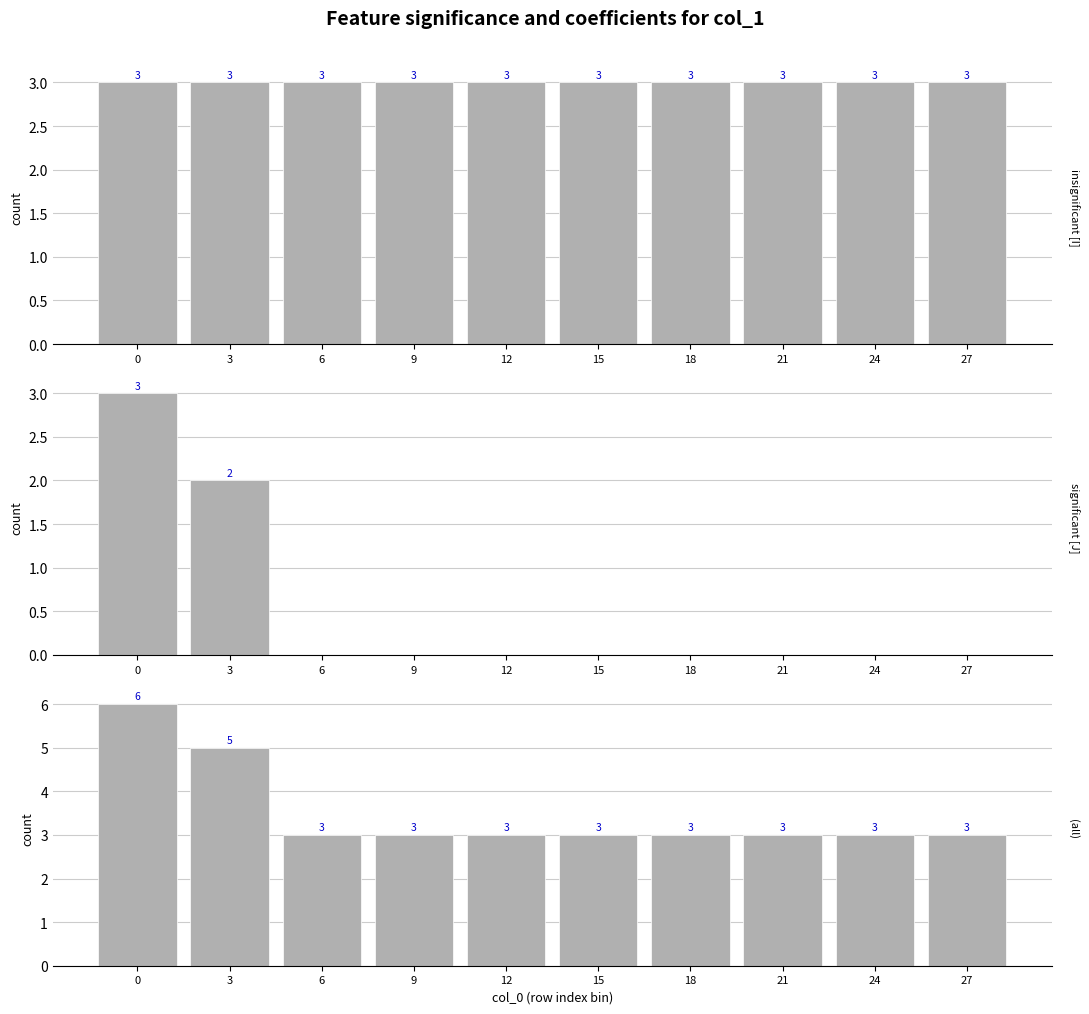

List the series in order of their overall mean, highest first.

(all), insignificant [I], significant [J]